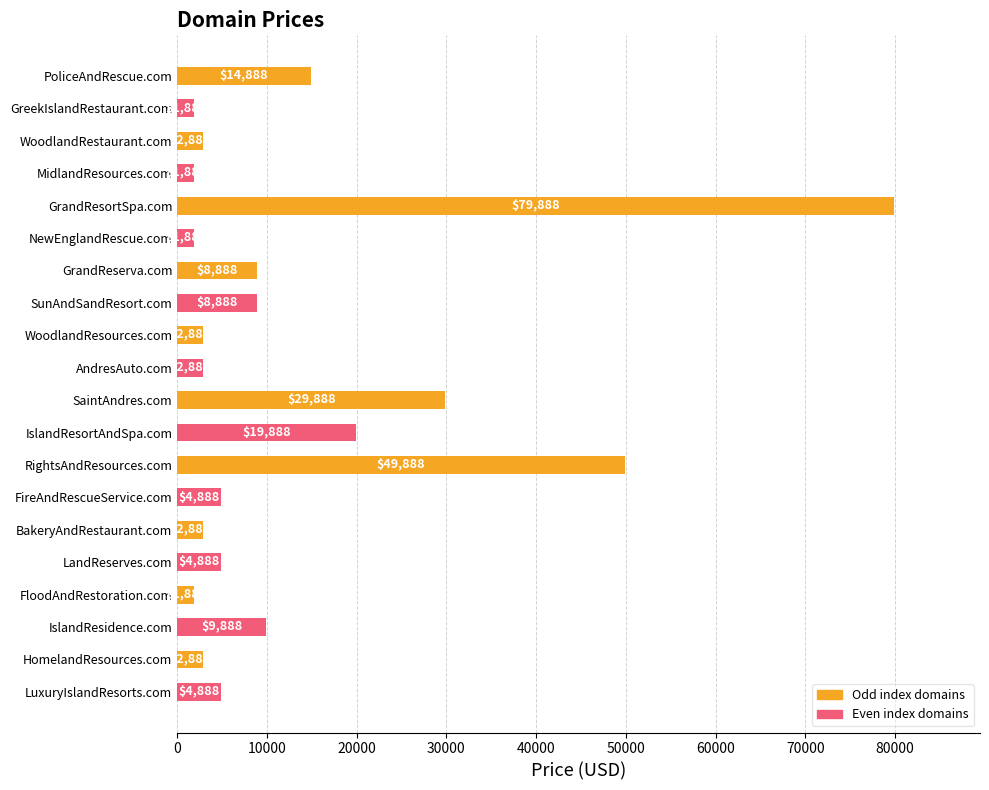

Reading top to bottom, transcribe all the data shown in this chart.

14888	1888	2888	1888	79888	1888	8888	8888	2888	2888	29888	19888	49888	4888	2888	4888	1888	9888	2888	4888